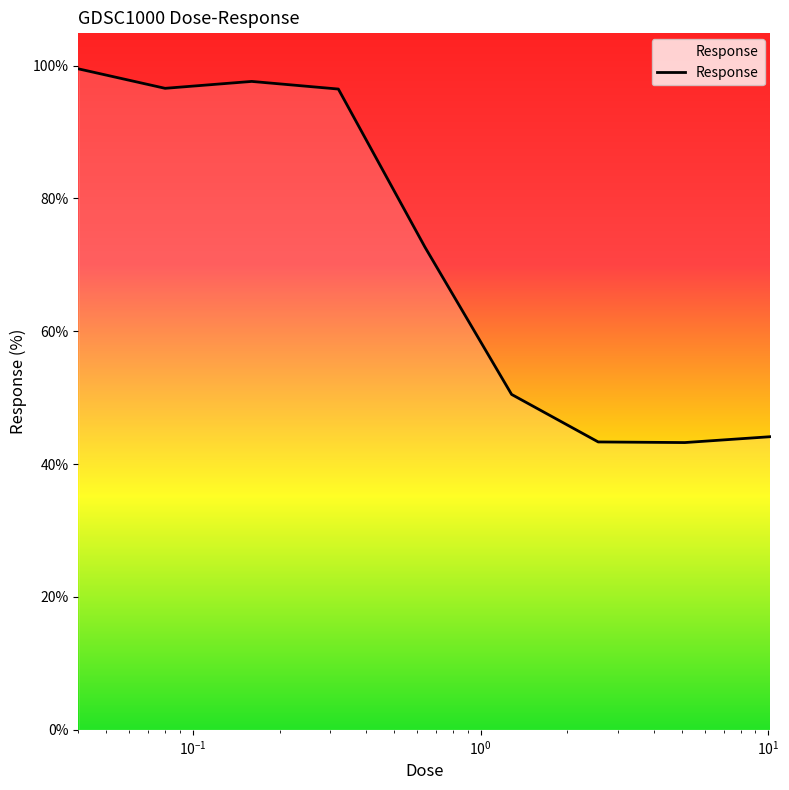

What is the difference between the maximum and minimum values?

56.3